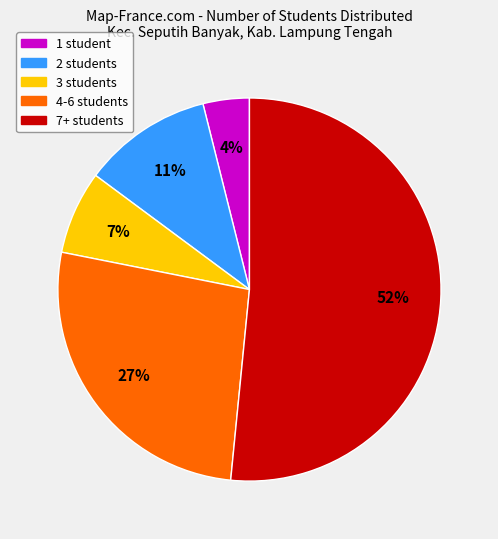

What percentage is the 3 students slice, to the nearest percent?

7%